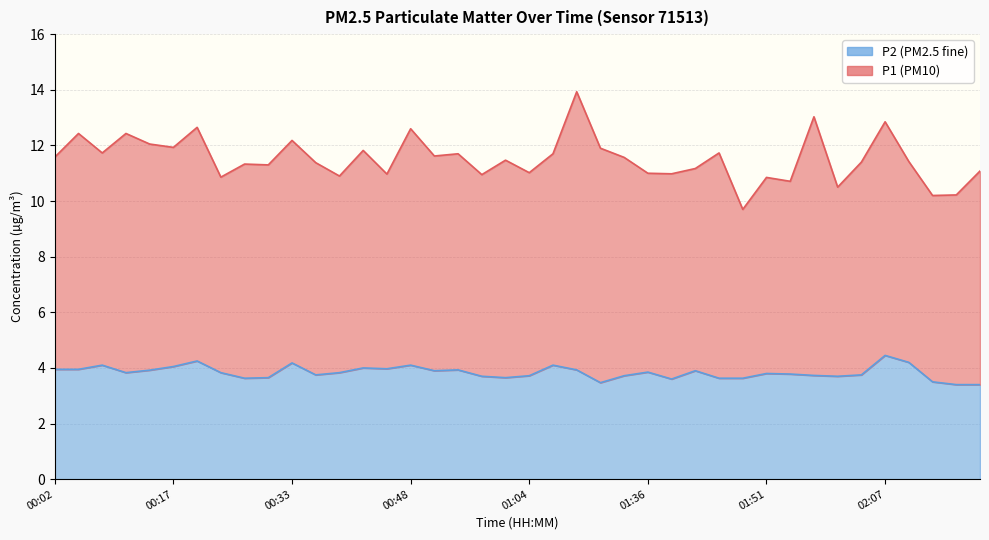

List the labels in order of value, smallest first.

02:20, 02:23, 01:26, 02:17, 01:39, 00:27, 01:45, 01:48, 00:30, 01:00, 00:57, 02:01, 01:04, 01:33, 01:57, 00:36, 02:04, 01:54, 01:51, 00:11, 00:24, 00:39, 01:36, 00:51, 01:42, 00:14, 00:54, 01:10, 00:02, 00:05, 00:45, 00:42, 00:17, 00:08, 00:48, 01:07, 00:33, 02:10, 00:20, 02:07